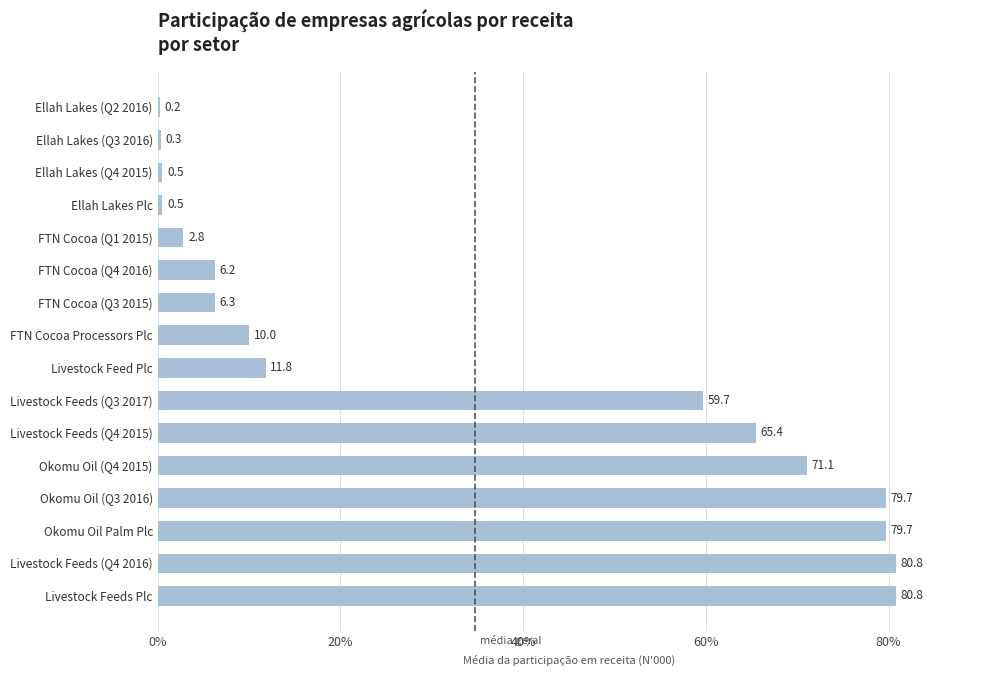

What value does the data have at Ellah Lakes Plc?

0.5